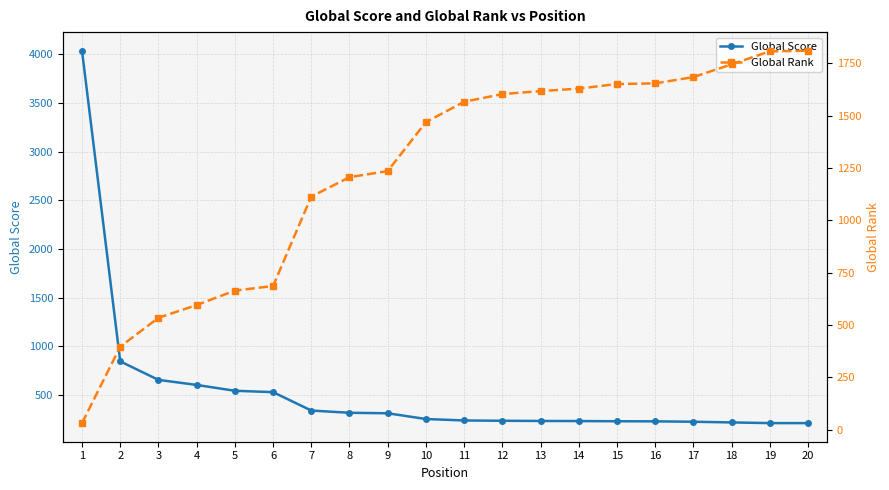

What is the difference between the second highest and second lowest values in the Global Score series?

634